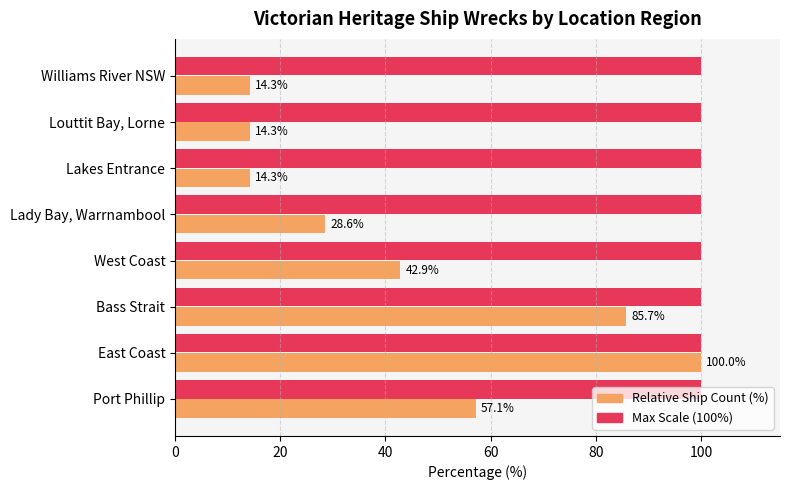

What is the maximum value for Max Scale (100%)?

100.0